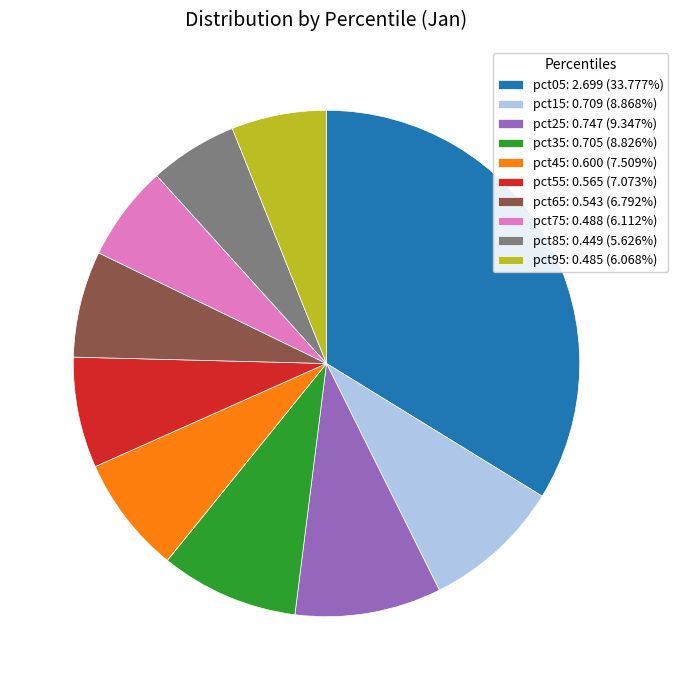

Is there a majority slice in this chart?

No